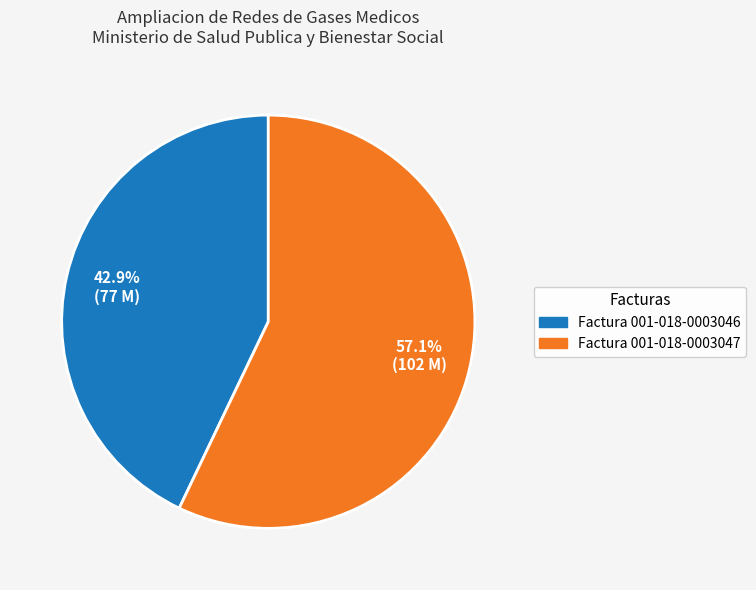

Combined, what portion of the pie is Factura 001-018-0003047 and Factura 001-018-0003046?

100.0%